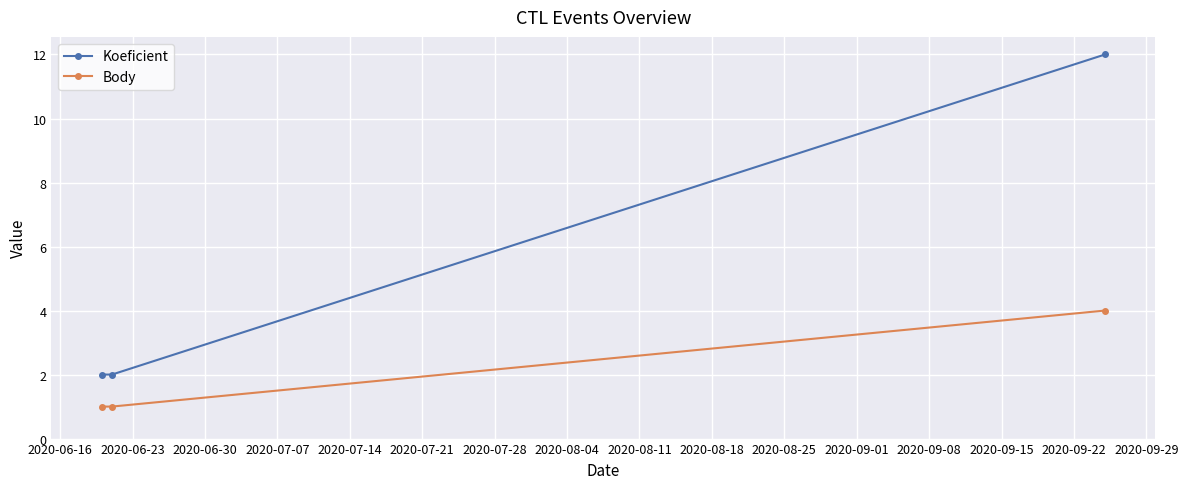

What is the sum of all Body values?

6